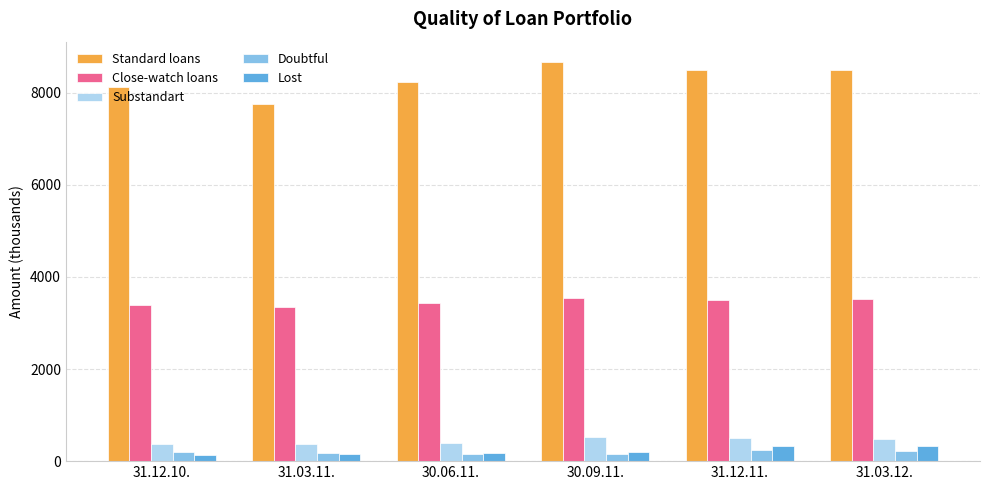

The Lost series shows 141.1 at 31.12.10.. True or false?

True